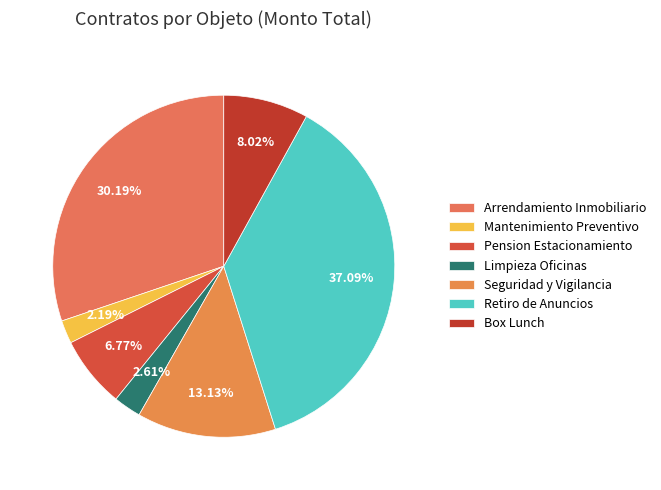

What is the largest slice in the pie chart?

Retiro de Anuncios